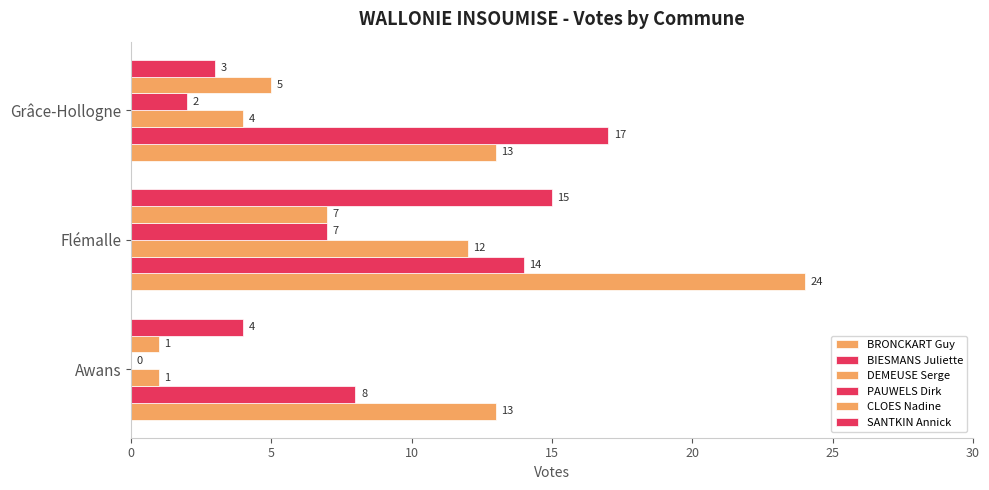

How many data points does each series have?

3